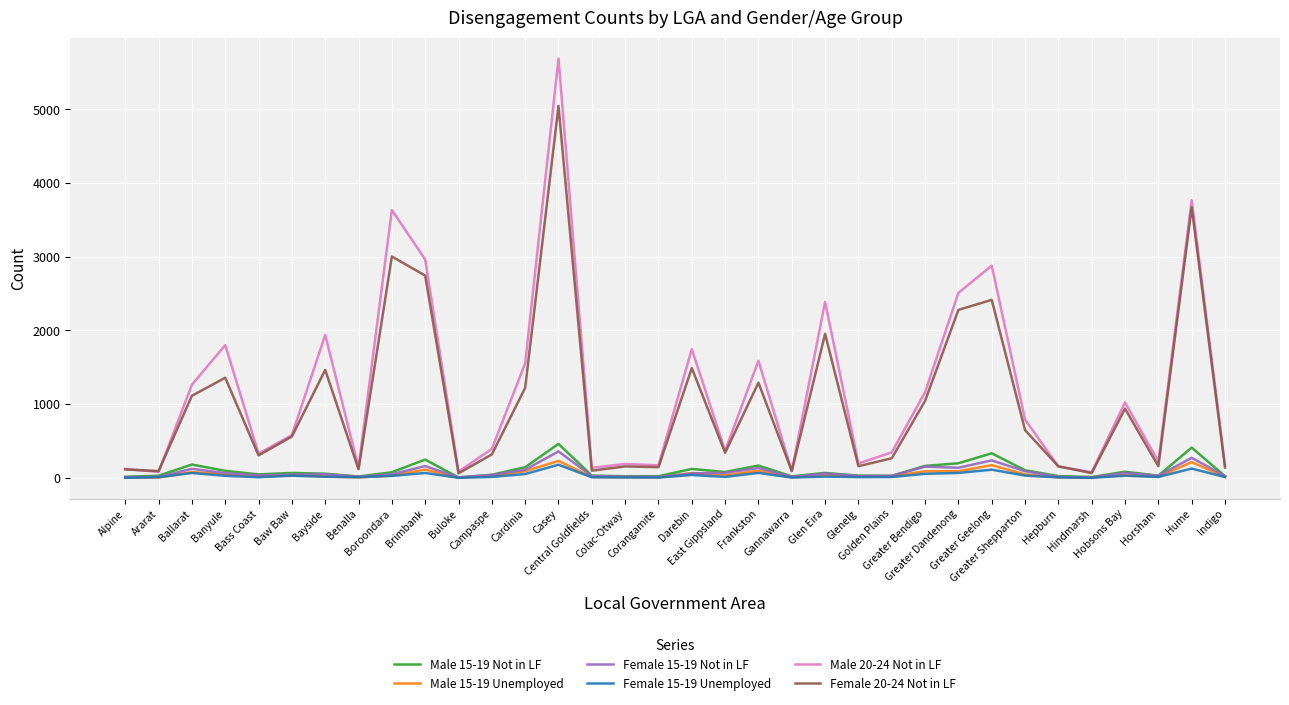

Where does the Male 20-24 Not in LF series first go above 580?

Ballarat